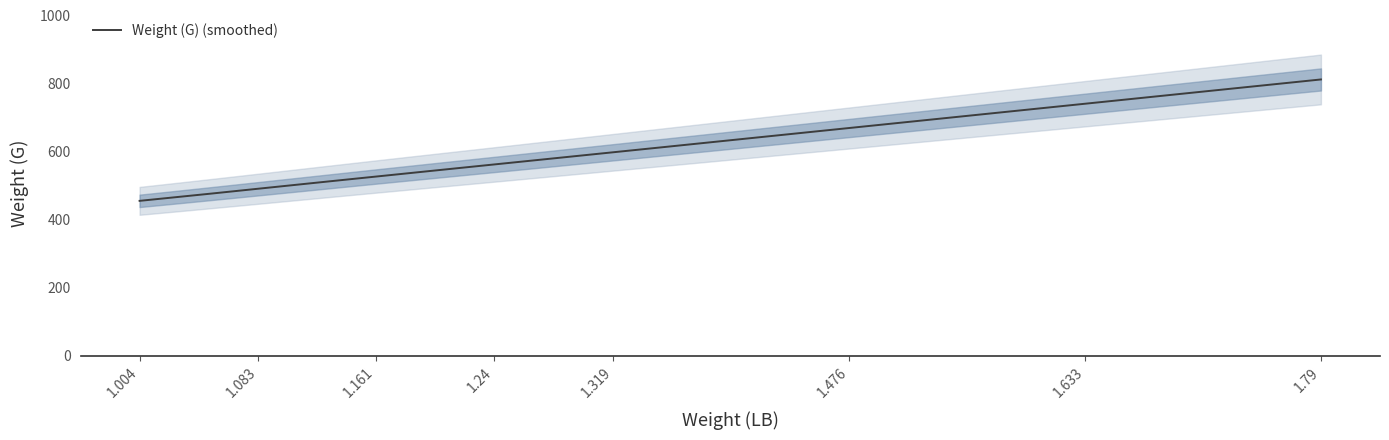

What is the smallest value displayed?

455.5